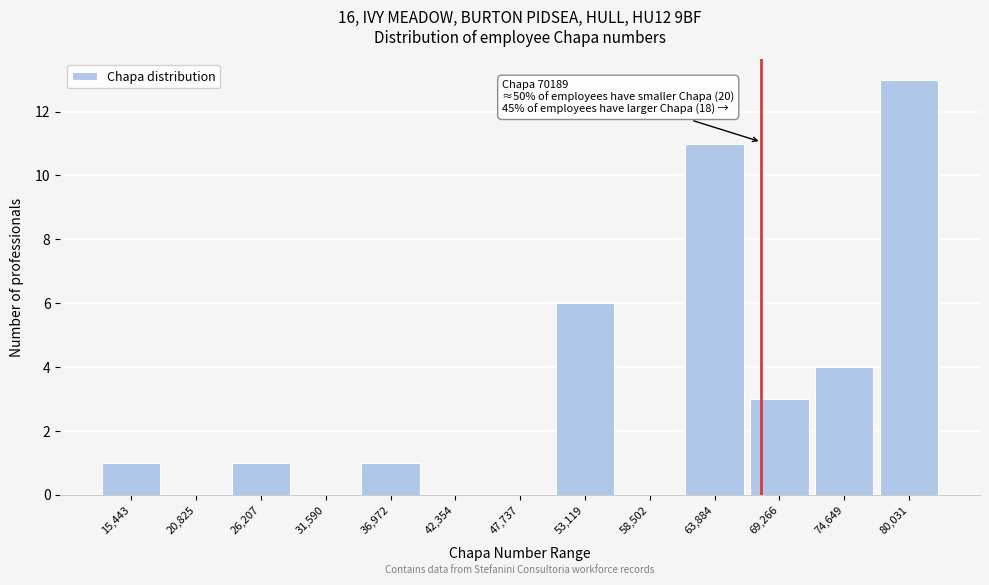

Reading left to right, extract all data points from this chart.

15,443=1	20,825=0	26,207=1	31,590=0	36,972=1	42,354=0	47,737=0	53,119=6	58,502=0	63,884=11	69,266=3	74,649=4	80,031=13